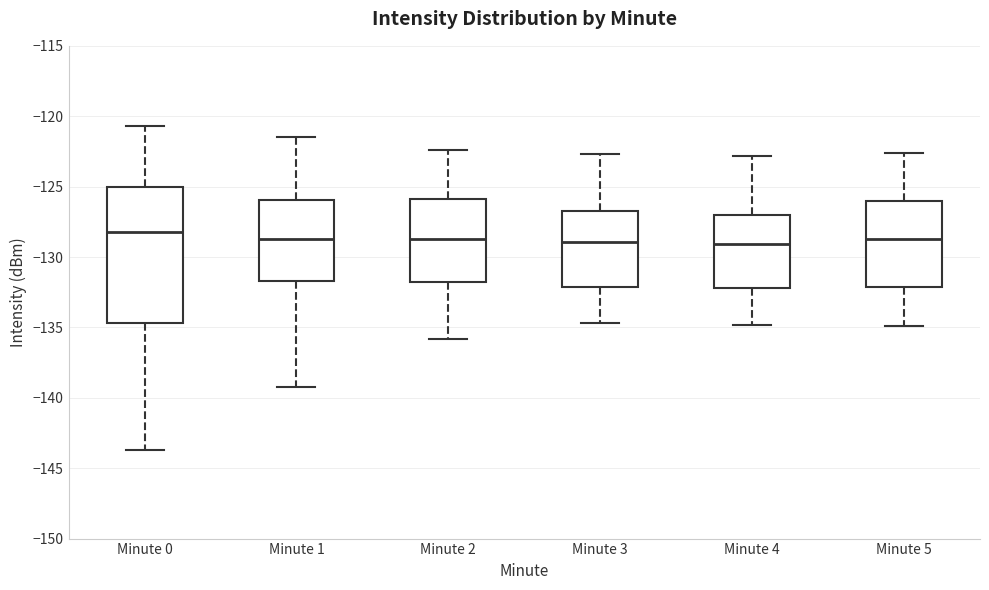

Where is the lower edge of the box for Minute 4 on the y-axis? The values are not printed on the chart, so give them approximately, as read against the axis.

-132.0